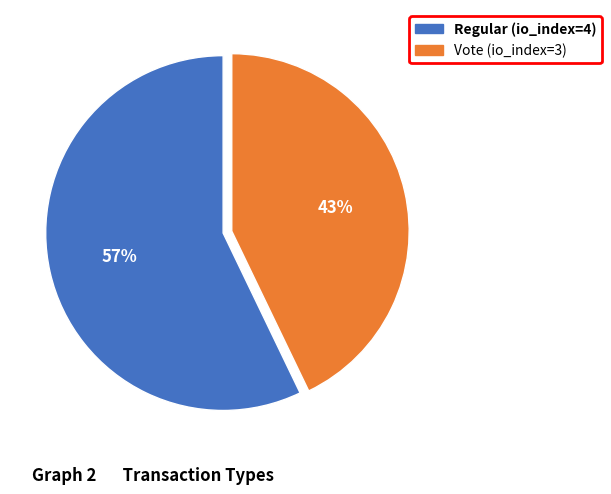

What is the majority slice?

Regular (io_index=4)